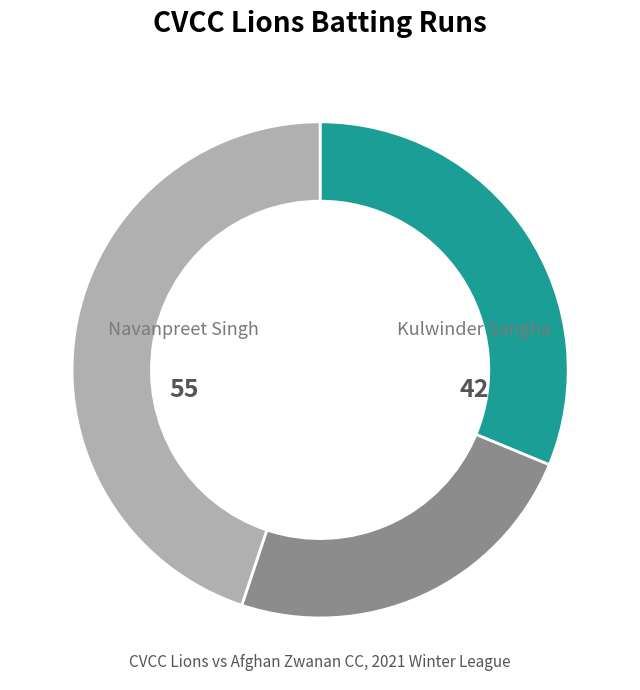

Is there a majority slice in this chart?

No